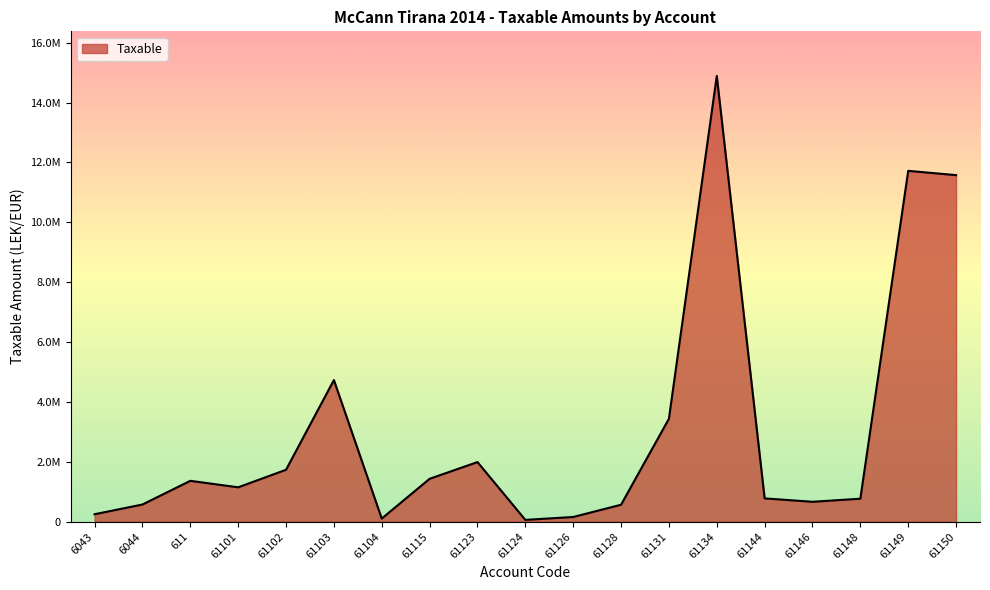

The value at 61150 is 20418114.7. True or false?

False